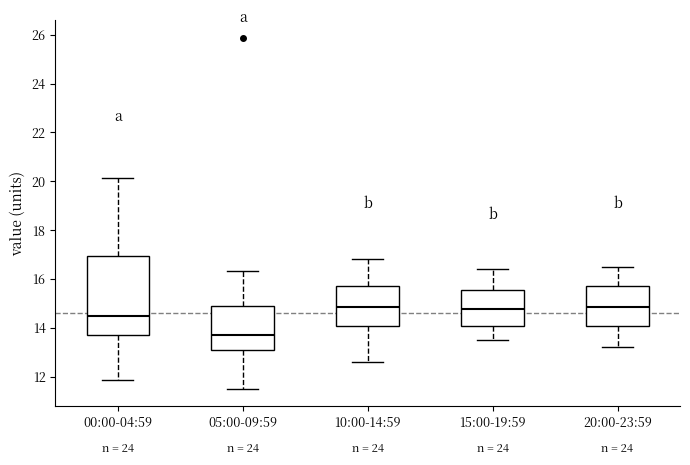

Reading left to right, read every box against the y-axis: the position of its median line, the range the box covers, and the ends of its whiskers. The values are not printed on the chart, so give them approximately, as read against the axis.

00:00-04:59: median 14.4, box 13.8 to 17.0, whiskers 11.8 to 20.2
05:00-09:59: median 13.8, box 13.0 to 15.0, whiskers 11.6 to 16.4
10:00-14:59: median 14.8, box 14.0 to 15.8, whiskers 12.6 to 16.8
15:00-19:59: median 14.8, box 14.0 to 15.6, whiskers 13.6 to 16.4
20:00-23:59: median 14.8, box 14.0 to 15.8, whiskers 13.2 to 16.6